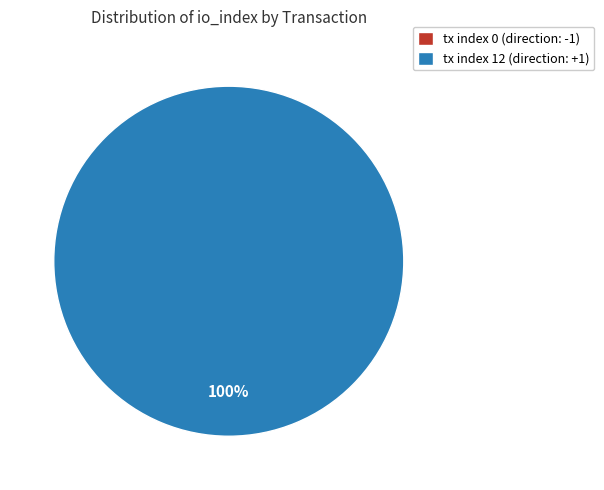

Which slice is the smallest?

tx index 0